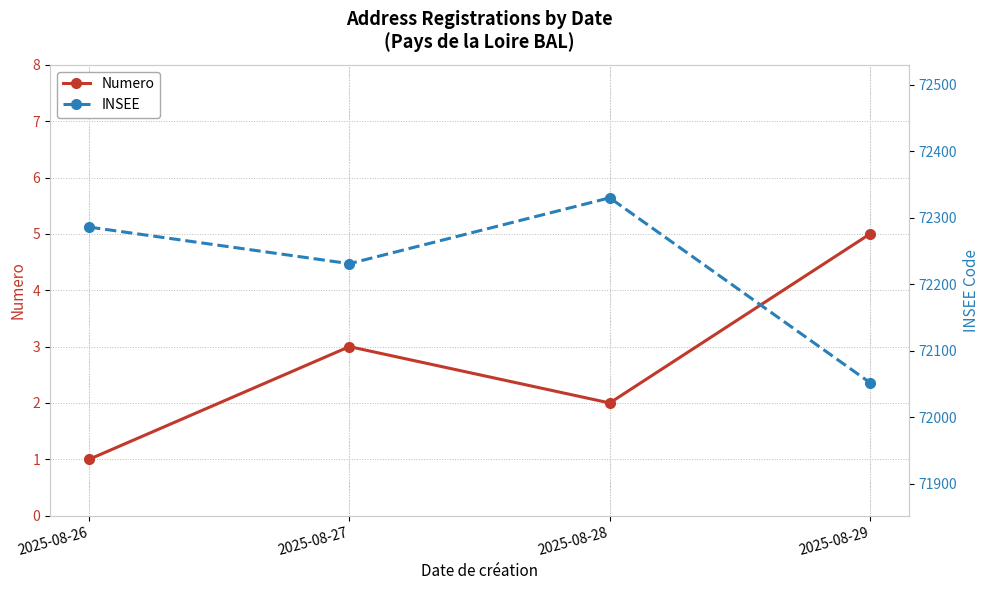

True or false: INSEE and Numero cross at least once.

False